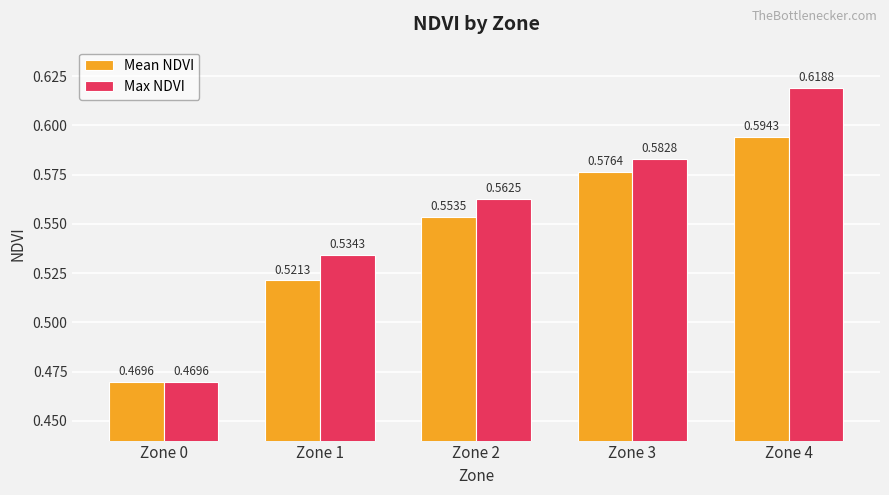

What is the sum of the Max NDVI values at Zone 0 and Zone 3?

1.1